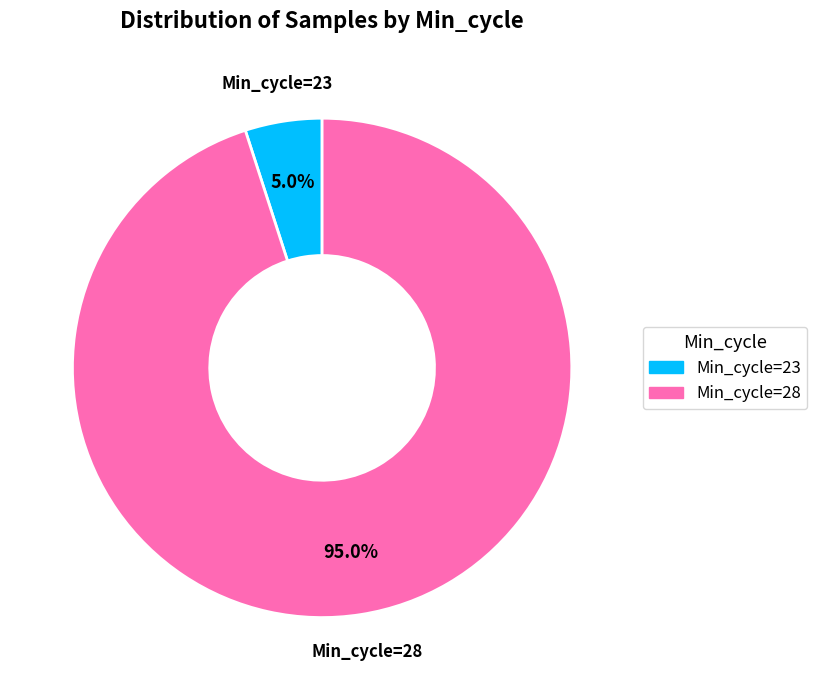

Is there any slice that represents more than half of the pie?

Yes